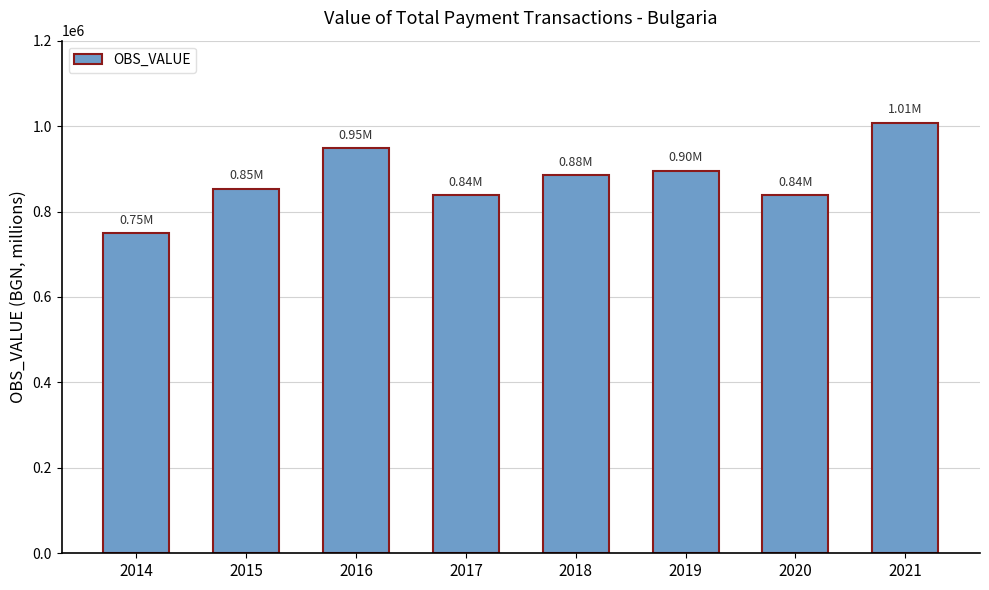

The value at 2015 is 291893.6. True or false?

False